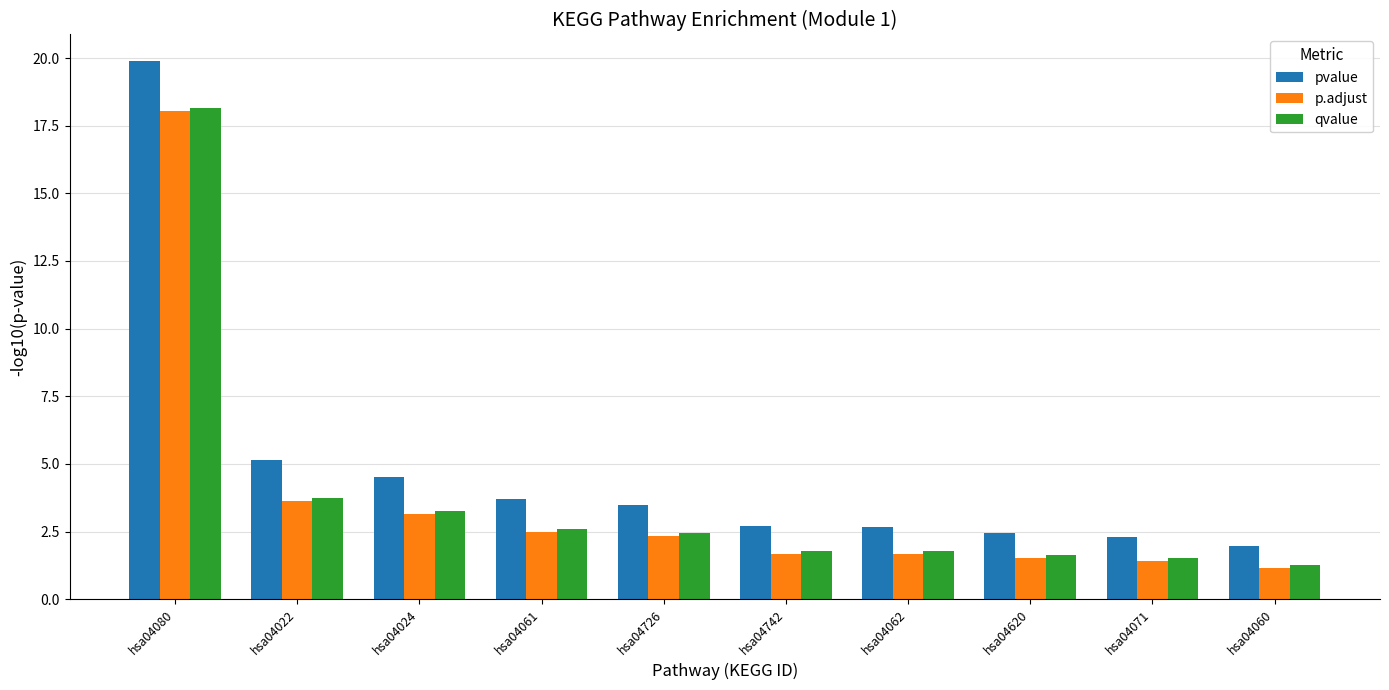

At which label does p.adjust reach its peak?

hsa04080